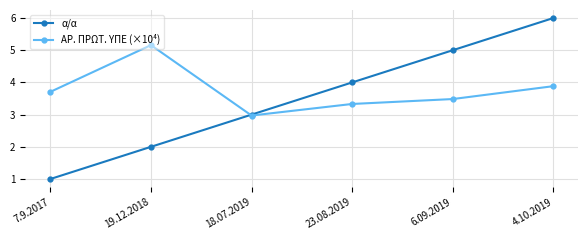

What are all the series names shown in the legend?

α/α, ΑΡ. ΠΡΩΤ. ΥΠΕ (×10⁴)